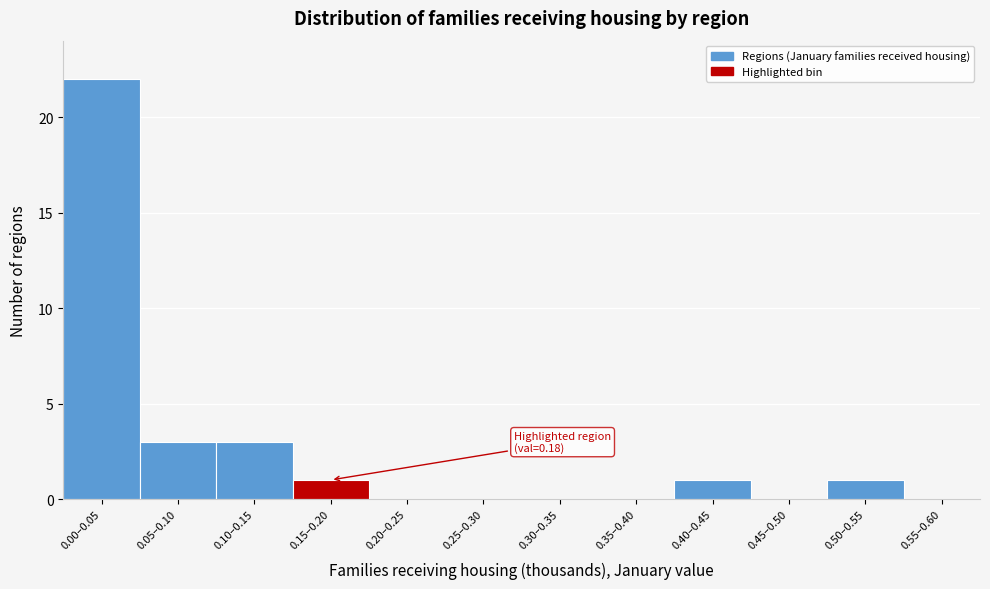

Reading left to right, transcribe all the data shown in this chart.

0.00–0.05=22	0.05–0.10=3	0.10–0.15=3	0.15–0.20=1	0.20–0.25=0	0.25–0.30=0	0.30–0.35=0	0.35–0.40=0	0.40–0.45=1	0.45–0.50=0	0.50–0.55=1	0.55–0.60=0